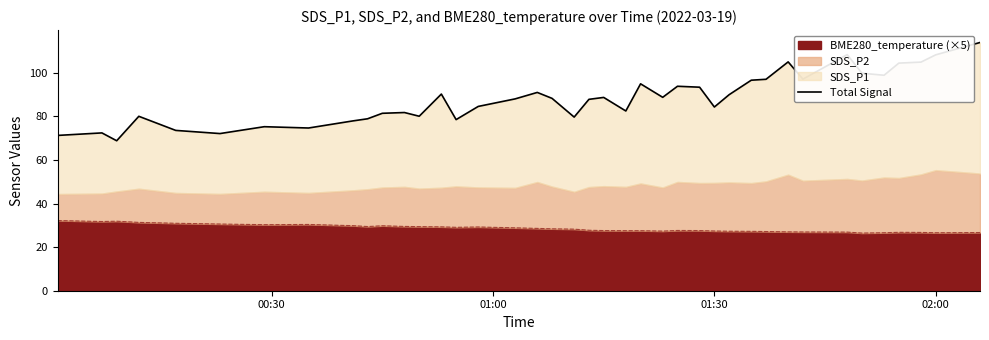

What is the label of the 13th point from the right?

01:30